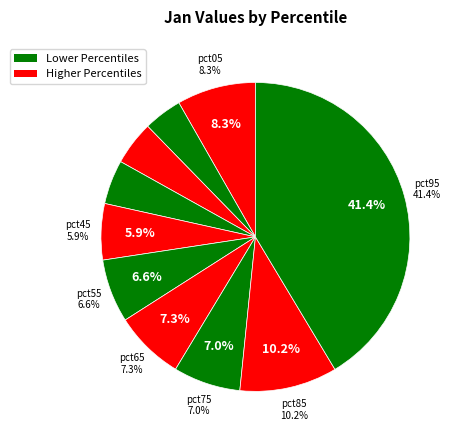

How many slices are in this pie chart?

10